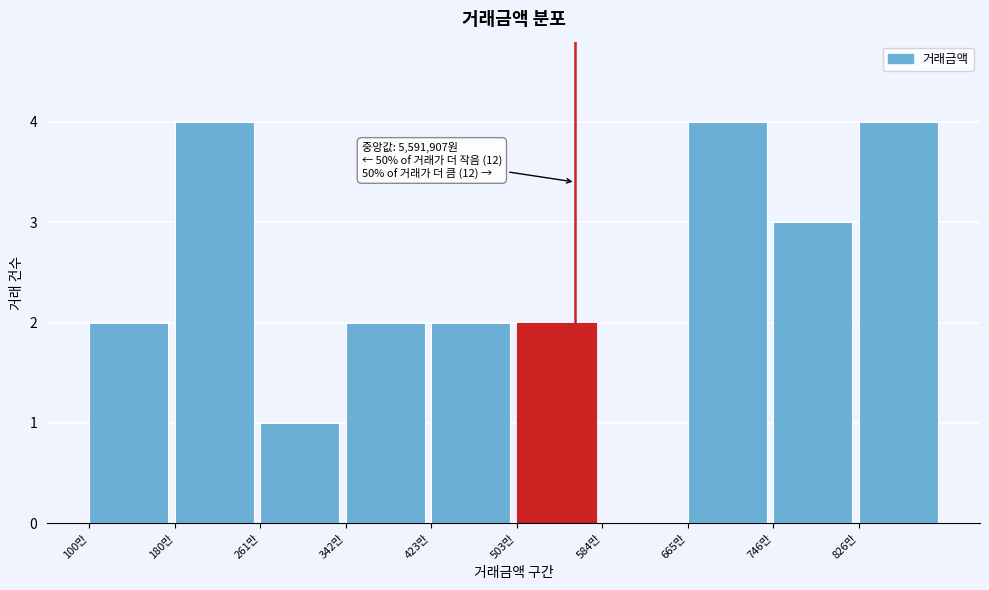

Reading left to right, transcribe all the data shown in this chart.

100만=2	180만=4	261만=1	342만=2	423만=2	503만=2	584만=0	665만=4	746만=3	826만=4